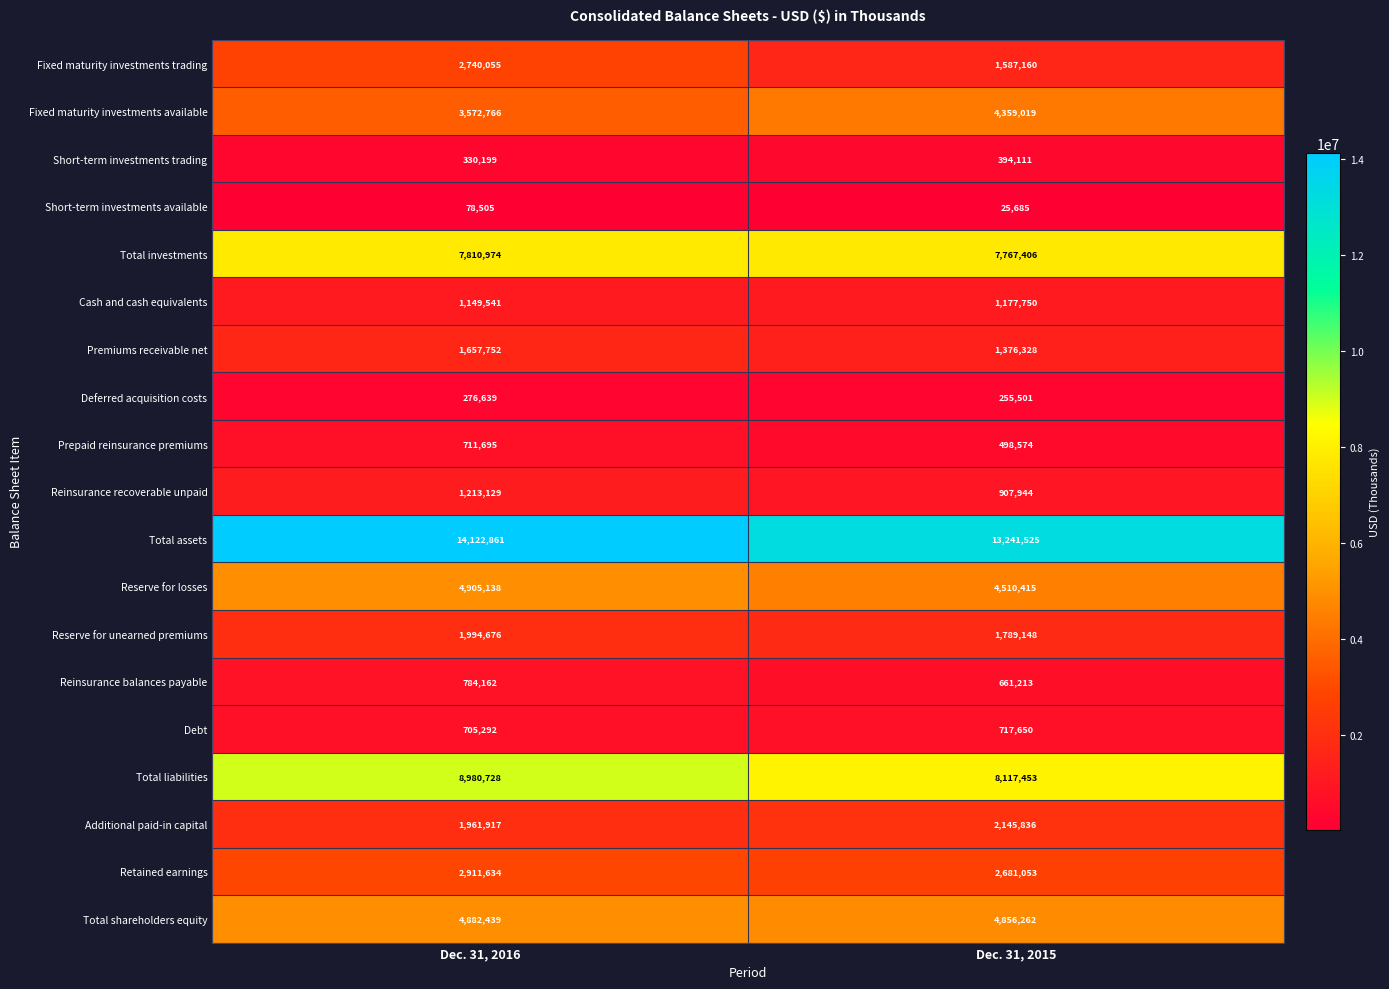

How many series are shown in this chart?

19